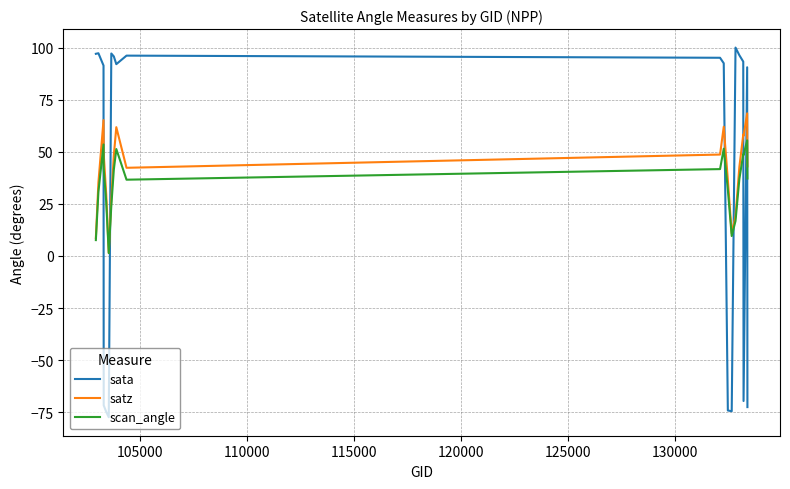

How many times do scan_angle and sata cross each other?

7